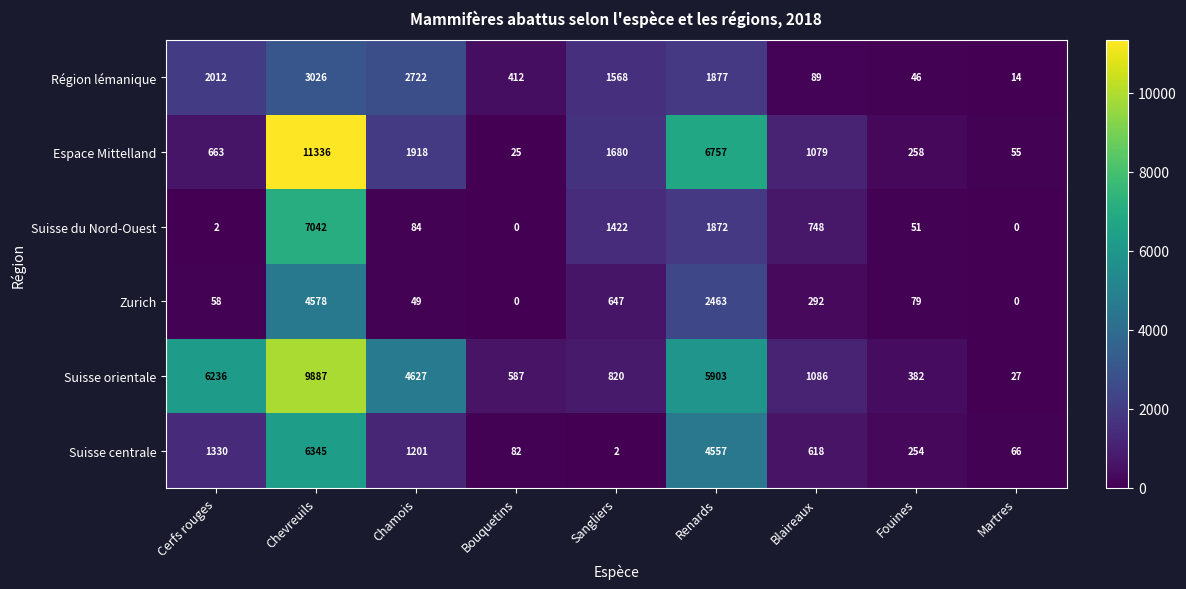

Which series changed the most between Renards and Blaireaux?

Espace Mittelland